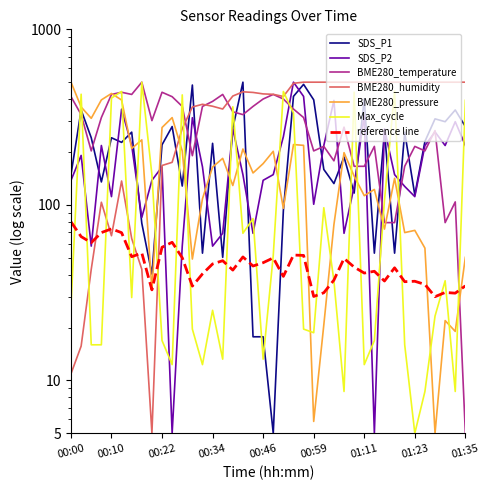

What is the difference between the maximum and minimum values in the BME280_humidity series?

495.0